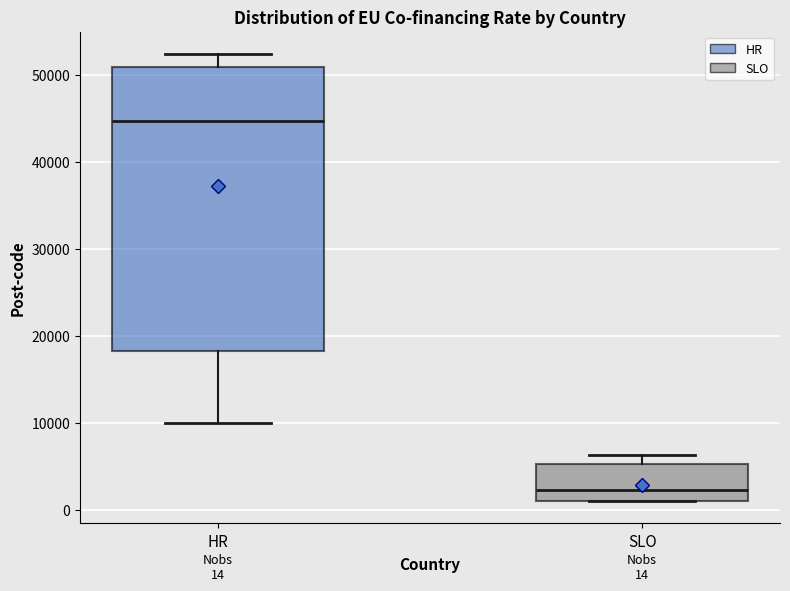

Which box has the highest median line?

HR